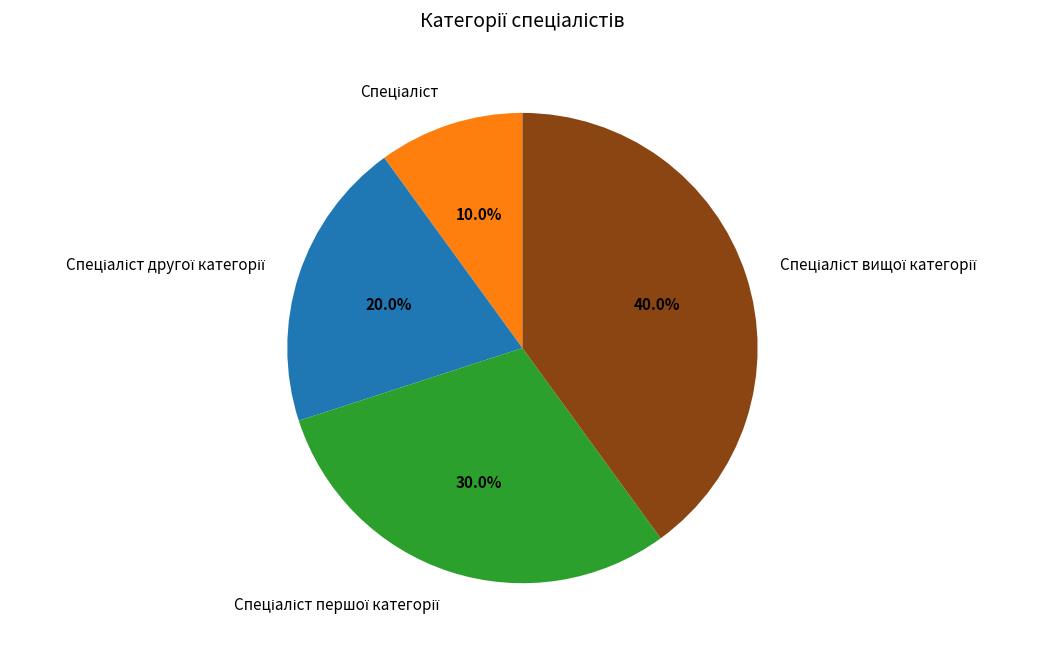

Is there a majority slice in this chart?

No